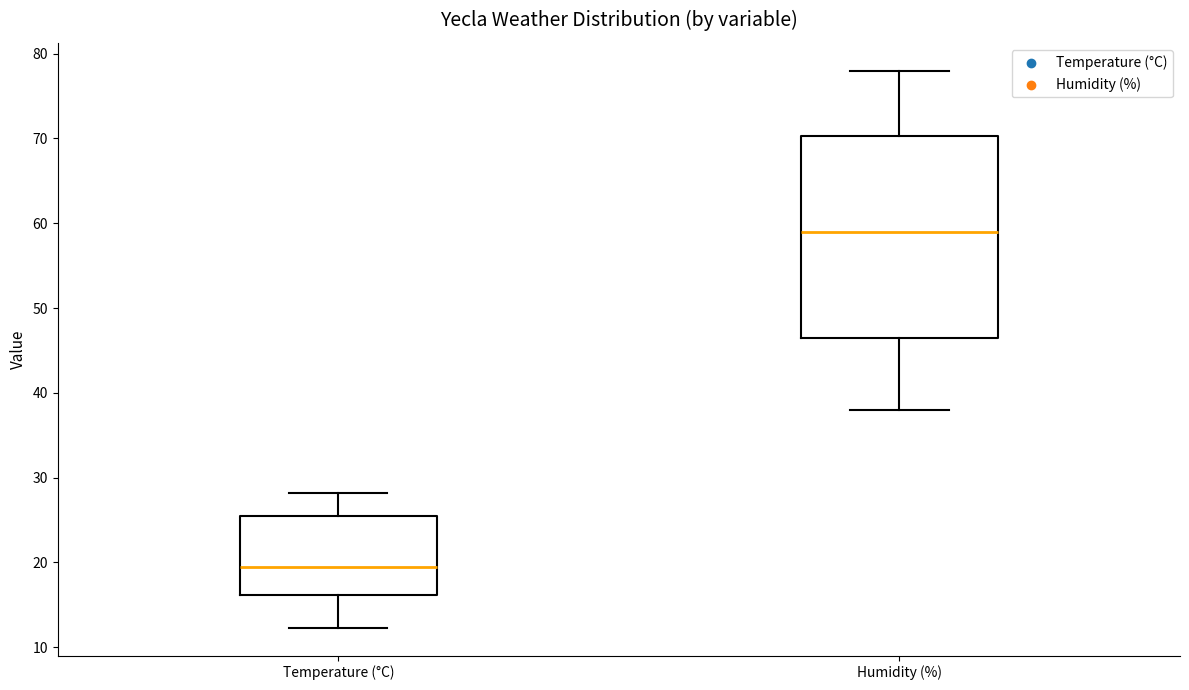

Reading left to right, transcribe this box plot: for each box, give where its median line is, the range the box spans, and where its two whiskers end, as read against the y-axis. The values are not printed on the chart, so give them approximately, as read against the axis.

Temperature (°C): median 20, box 16 to 26, whiskers 12 to 28
Humidity (%): median 59, box 47 to 70, whiskers 38 to 78